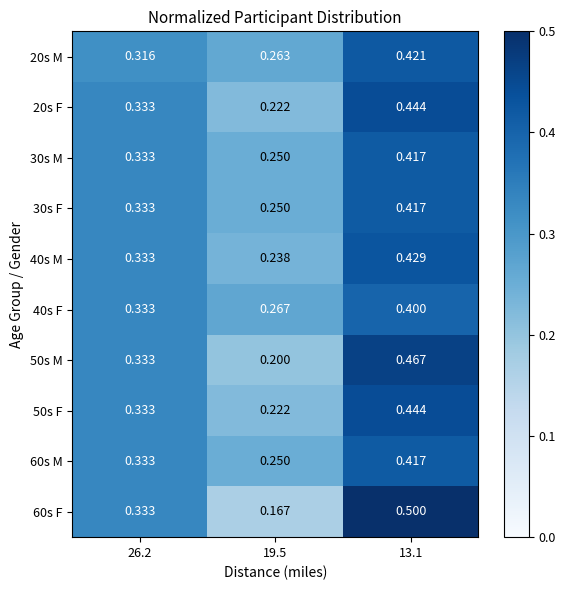

Is the value of 20s M at 13.1 greater than the value of 20s F at 13.1?

No